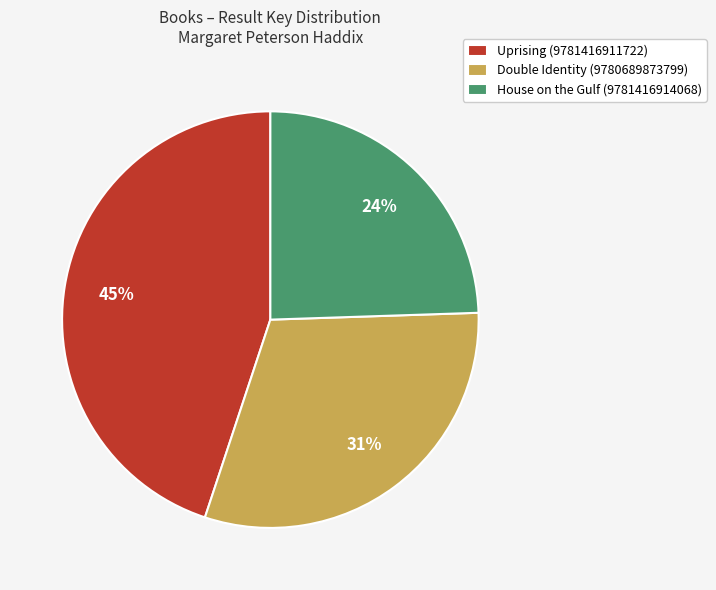

Approximately how many times larger is the value at House on the Gulf (9781416914068) compared to Double Identity (9780689873799)?

0.8